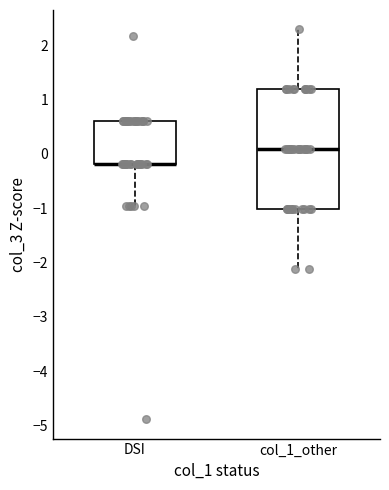

Which box is the tallest, from its lower edge to its upper edge?

col_1_other